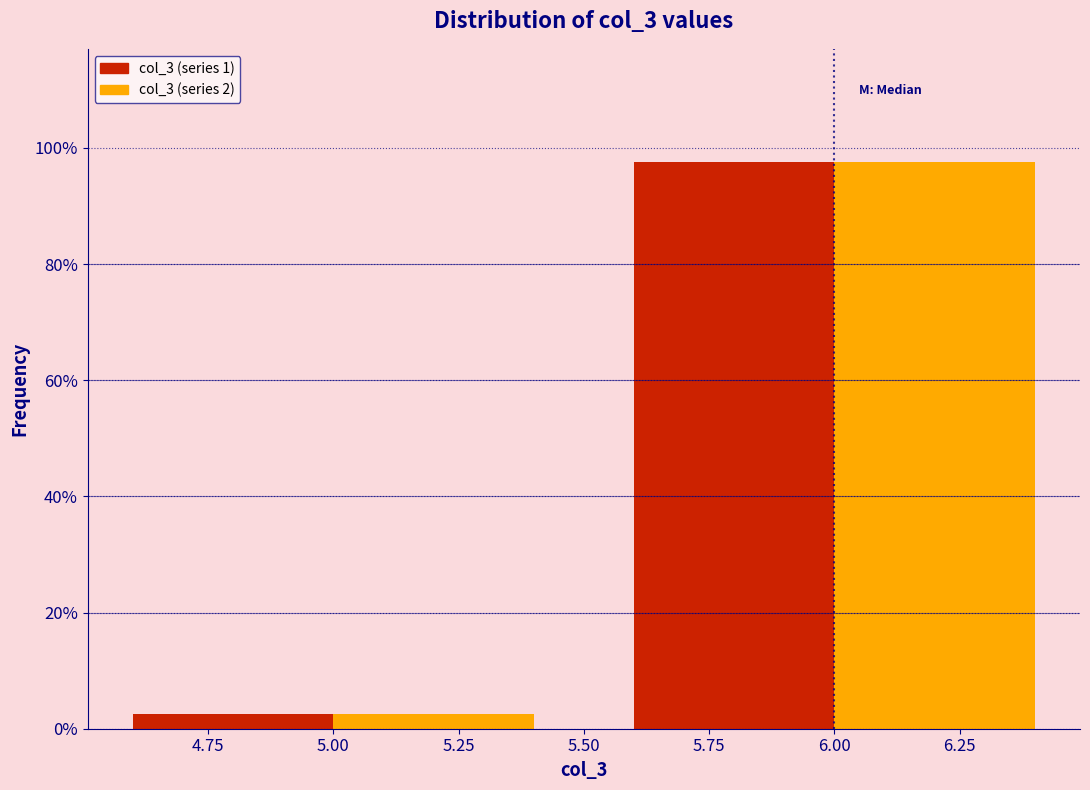

Reading left to right, transcribe this chart: for each range on the x-axis, give the height of each series' bar. The values are not printed on the chart, so give them approximately, as read against the axis.

4.5 to 5.5: col_3 (series 1)=2	col_3 (series 2)=2
5.5 to 6.5: col_3 (series 1)=98	col_3 (series 2)=98